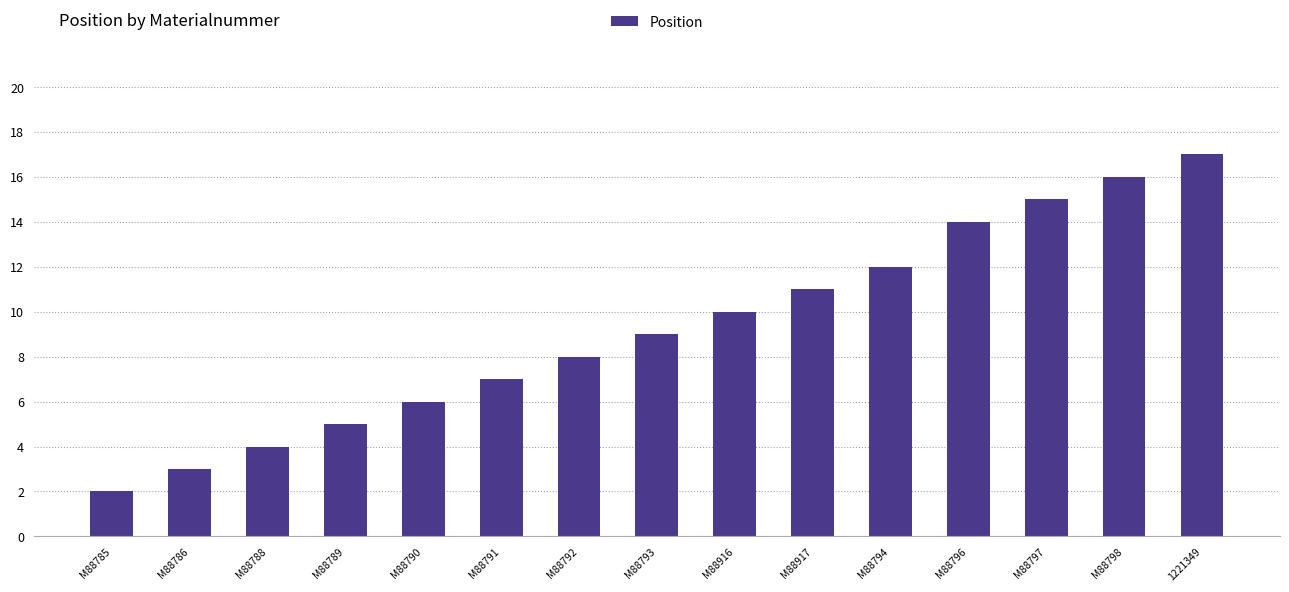

What is the sum of the values at M88792 and M88788?

12